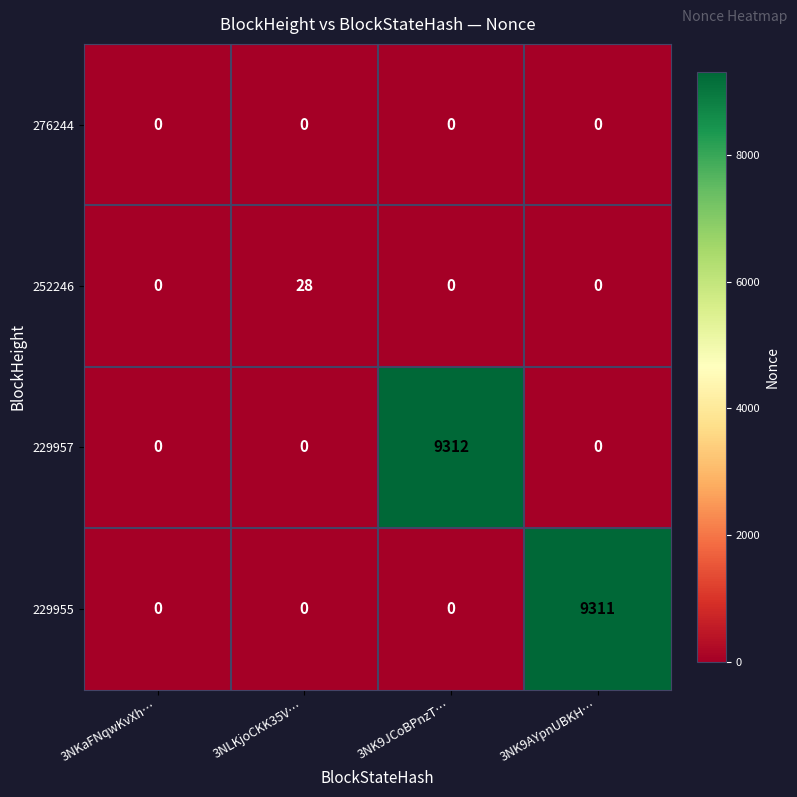

At which label does 229955 reach its peak?

3NK9AYpnUBKH…